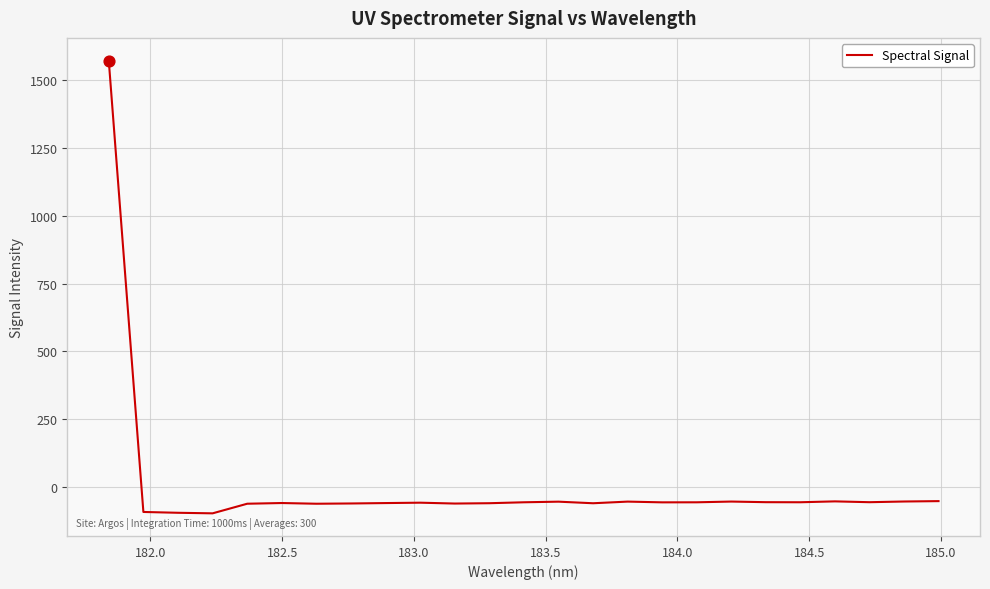

What is the smallest value displayed?

-96.9